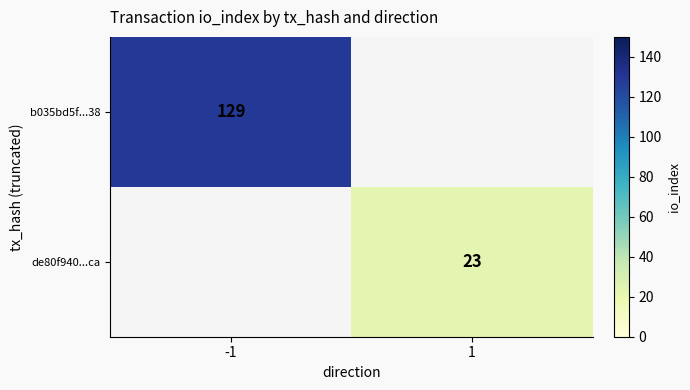

Is it true that b035bd5f...38 equals 31 at -1?

False